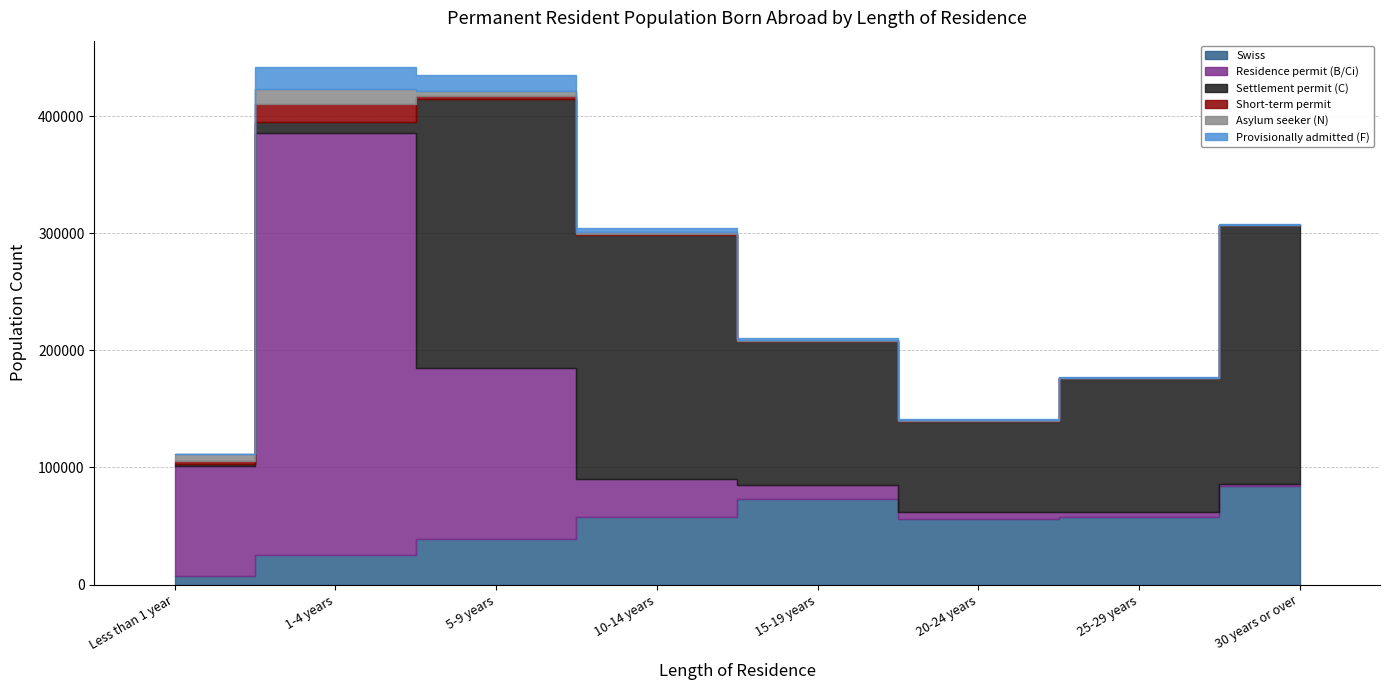

What is the average value of the Asylum seeker (N) series?

3420